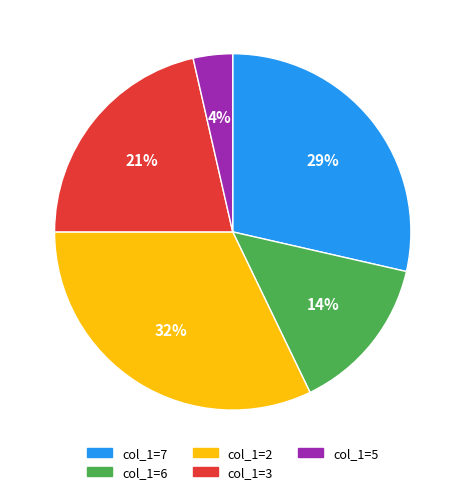

Count the number of slices in the pie.

5